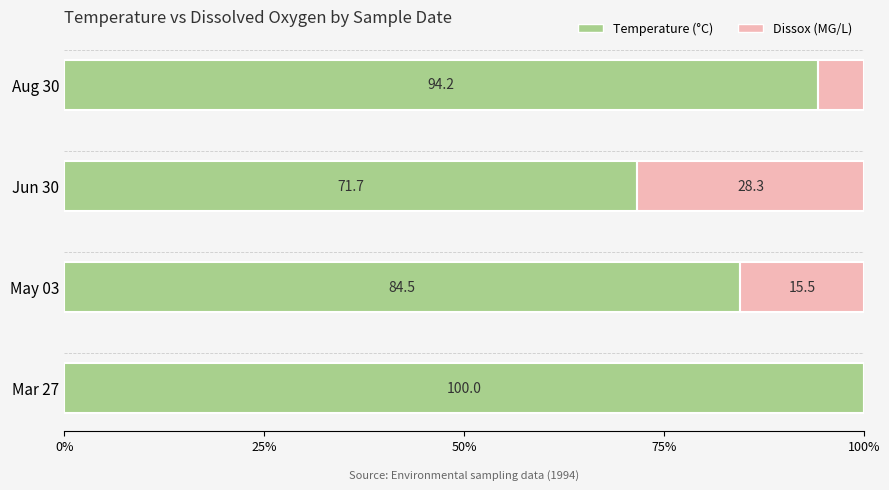

What is the sum of the Temperature (°C) values at Mar 27 and Jun 30?

171.7